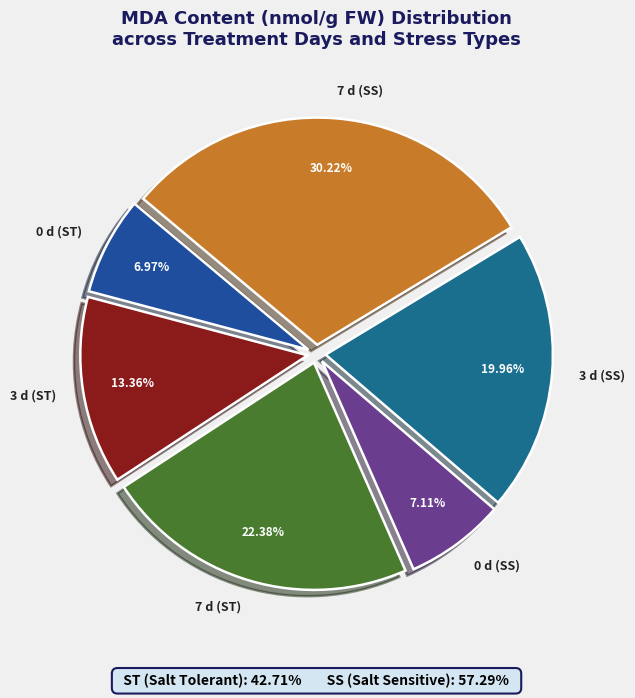

What percentage is the 3 d (ST) slice, to the nearest percent?

13%